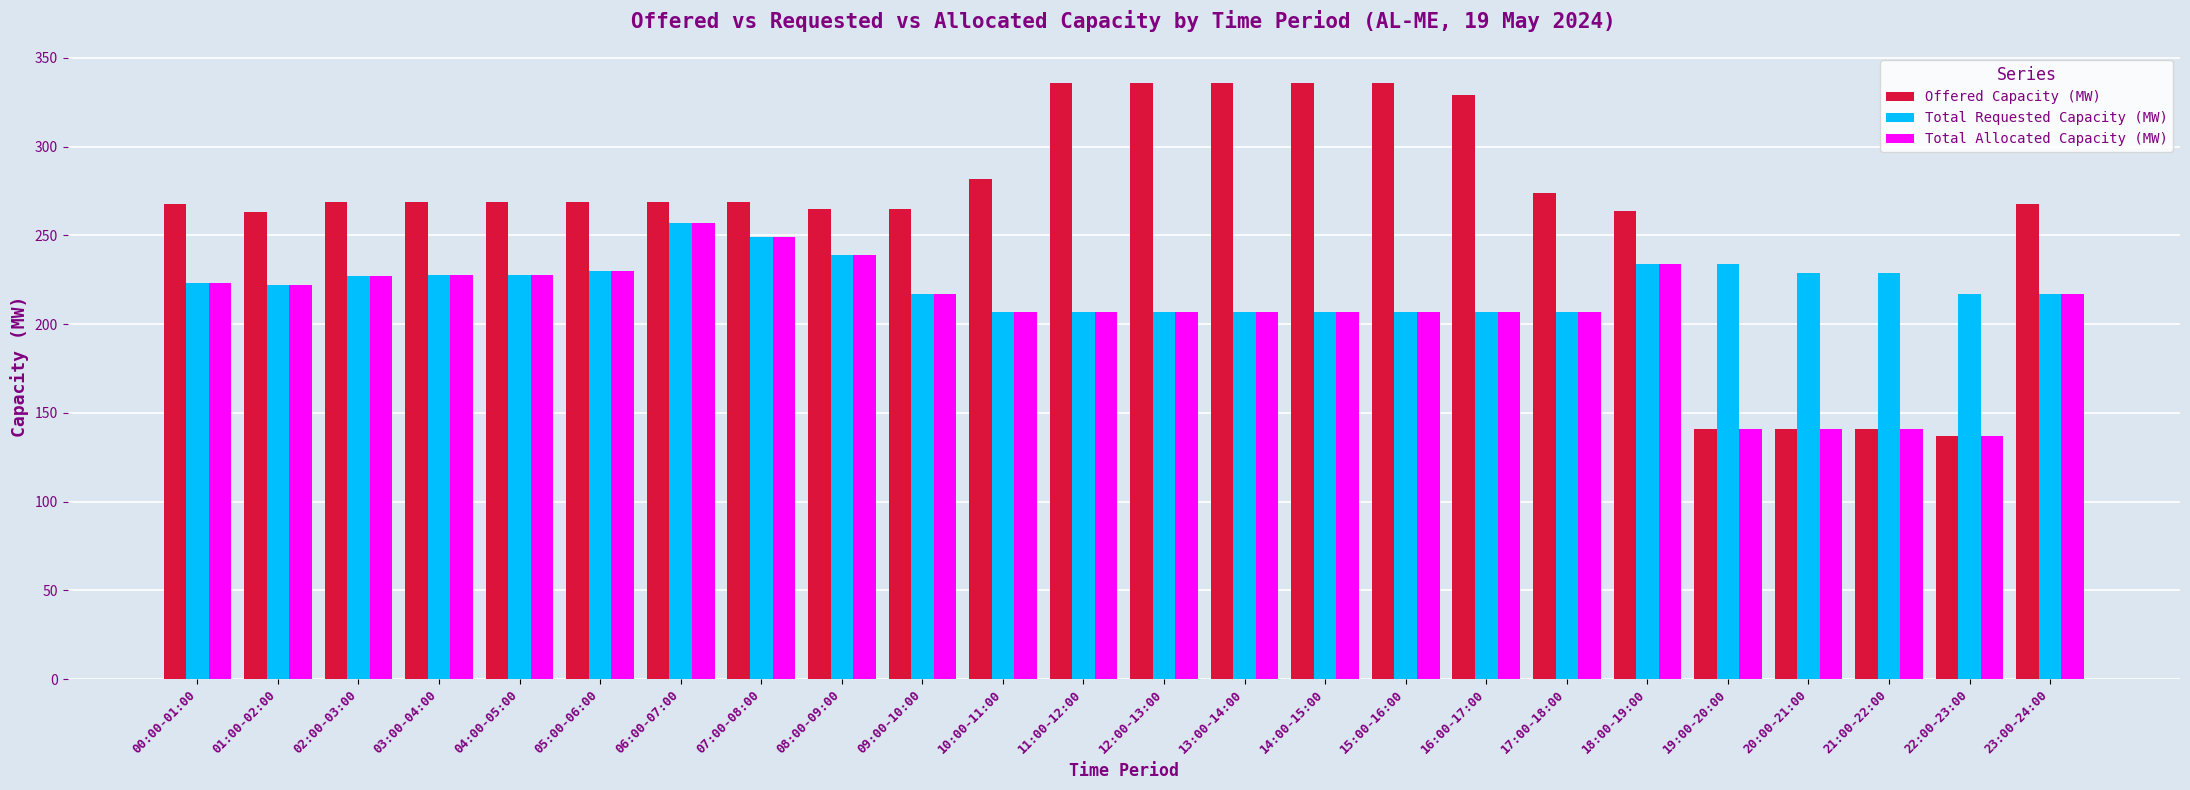

What is the total value across all series at 09:00-10:00?

699